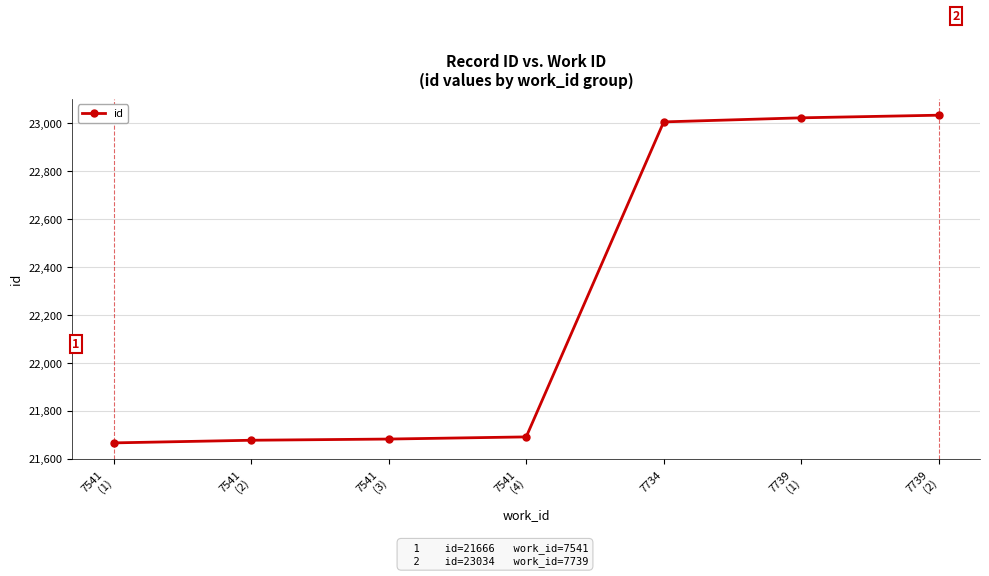

True or false: the data has more than 2 interior local peaks.

False